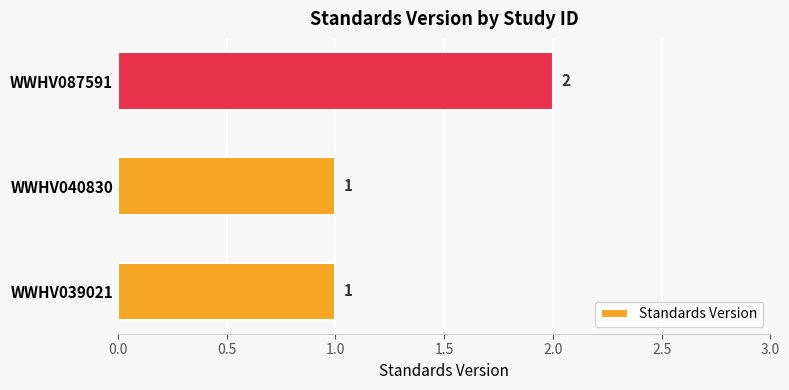

What is the ratio of the value at WWHV087591 to the value at WWHV039021?

2.0